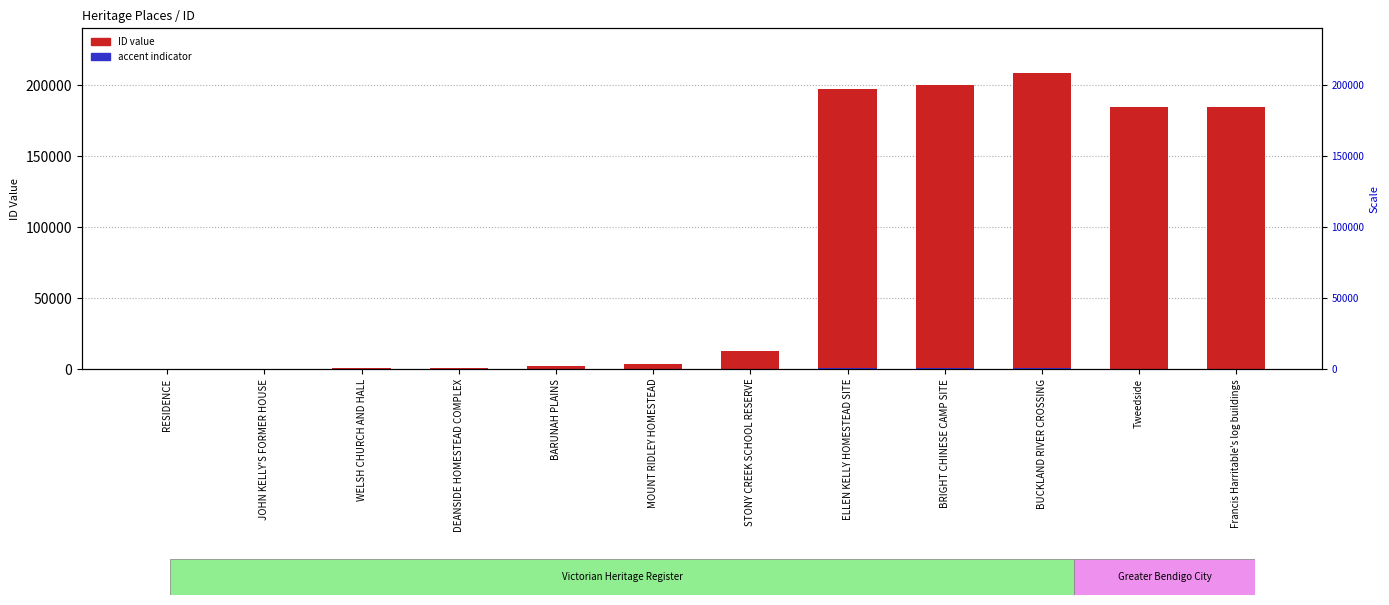

What is the difference between the second highest and second lowest values in the ID series?

200142.0